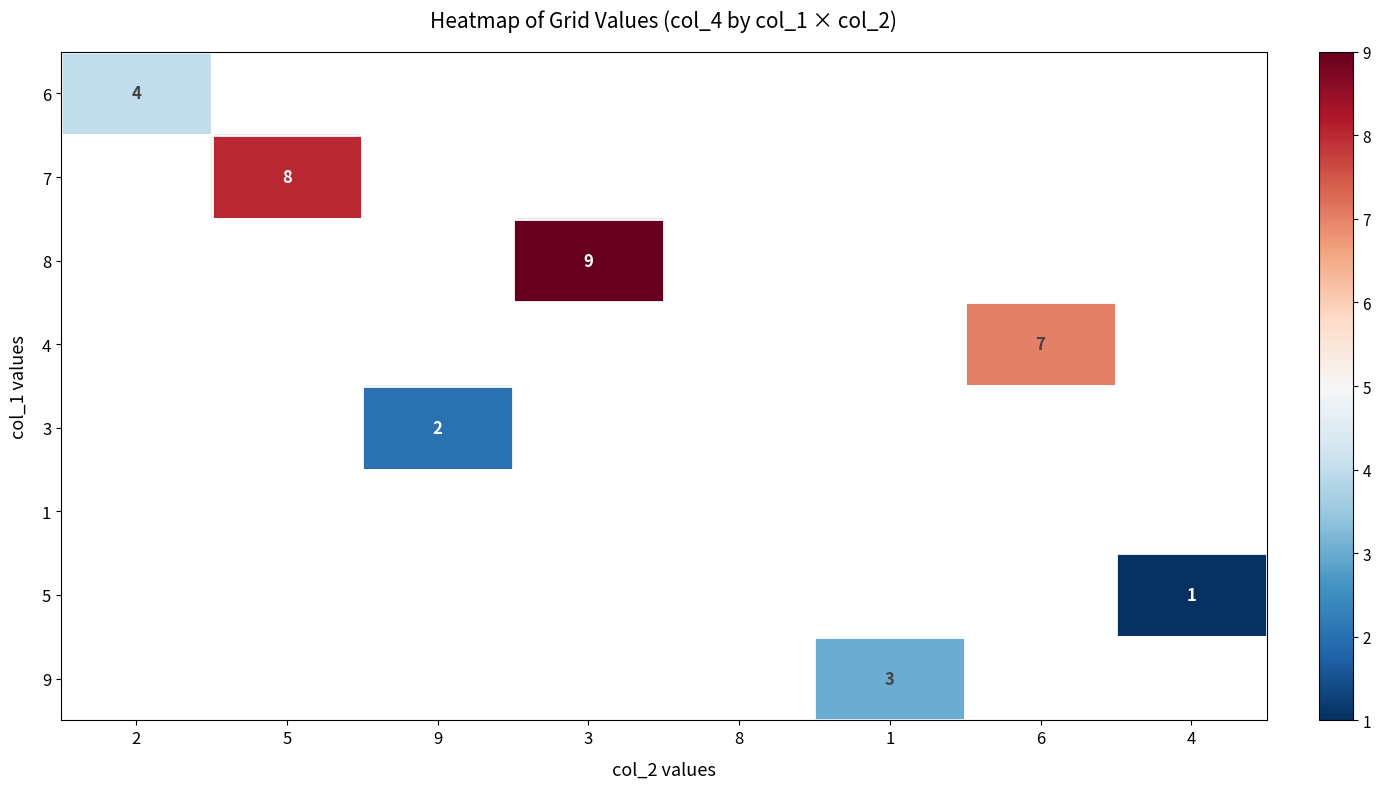

The 3 series shows 1 at 9. True or false?

False